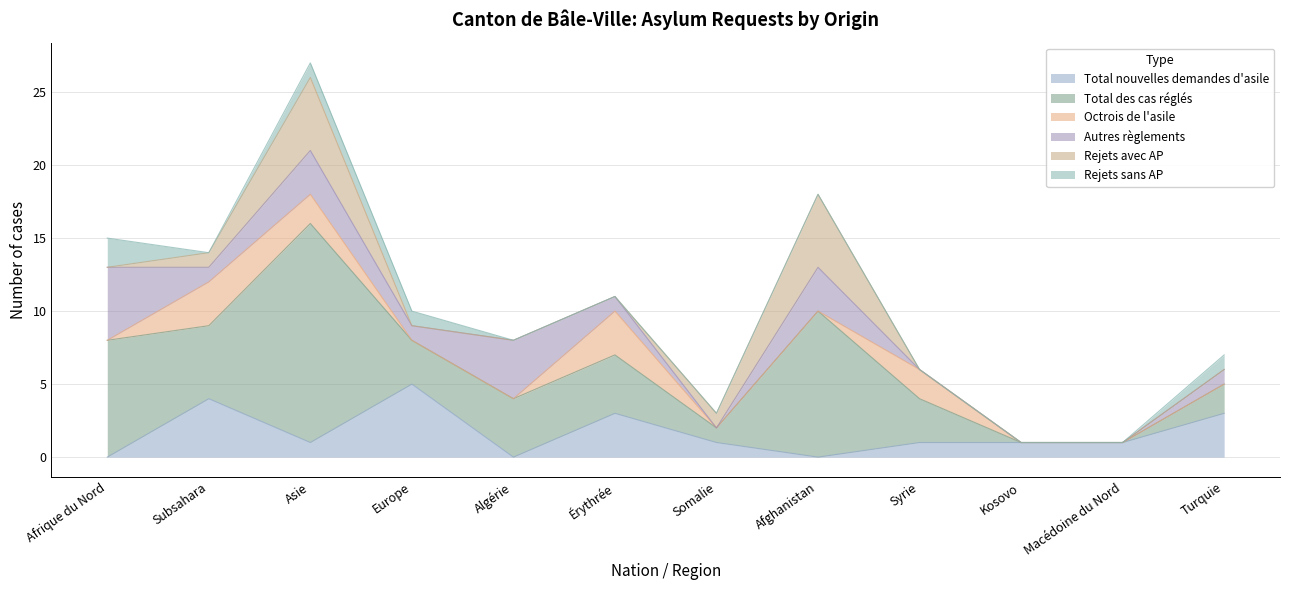

True or false: Rejets sans AP and Rejets avec AP intersect in this chart.

True